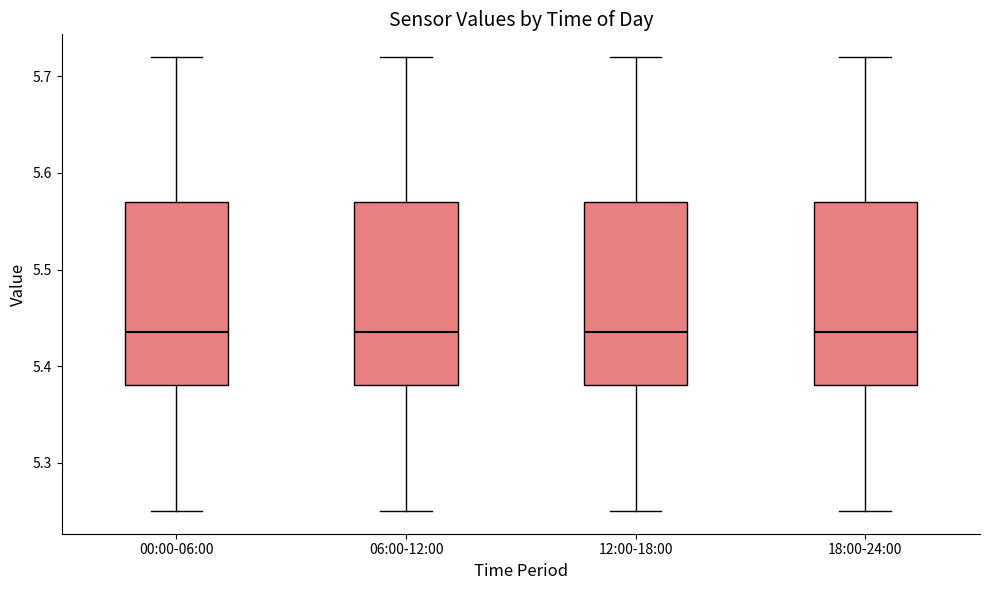

Reading left to right, read every box against the y-axis: the position of its median line, the range the box covers, and the ends of its whiskers. The values are not printed on the chart, so give them approximately, as read against the axis.

00:00-06:00: median 5.44, box 5.38 to 5.57, whiskers 5.25 to 5.72
06:00-12:00: median 5.44, box 5.38 to 5.57, whiskers 5.25 to 5.72
12:00-18:00: median 5.44, box 5.38 to 5.57, whiskers 5.25 to 5.72
18:00-24:00: median 5.44, box 5.38 to 5.57, whiskers 5.25 to 5.72